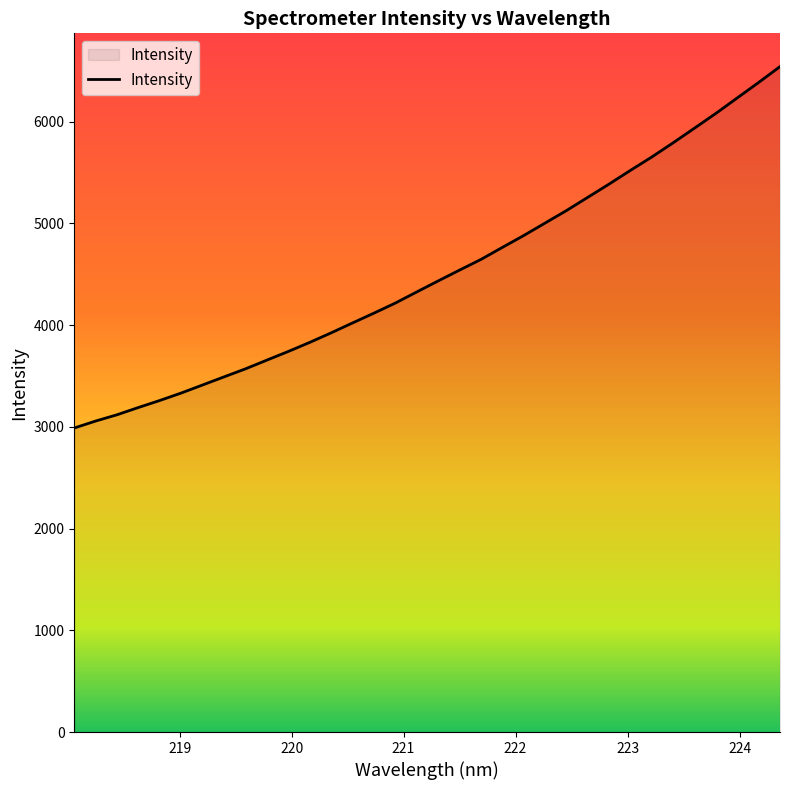

What is the difference between the maximum and minimum values?

3552.6